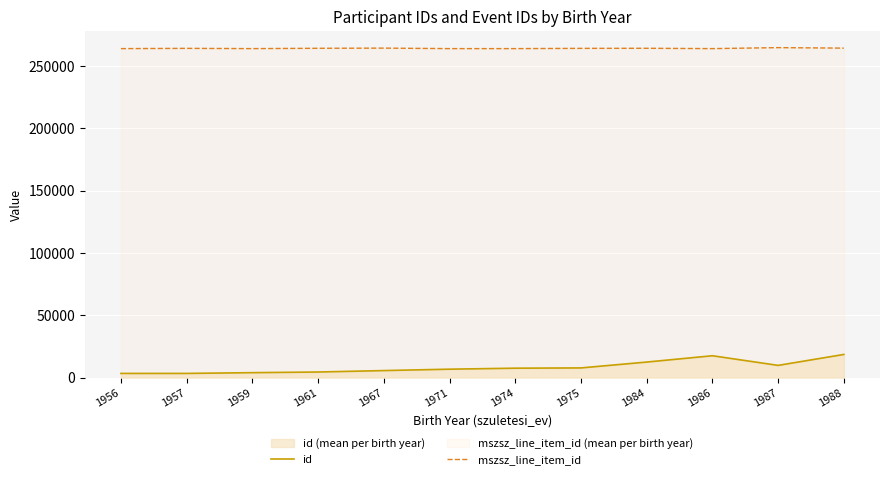

True or false: mszsz_line_item_id and id cross at least once.

False